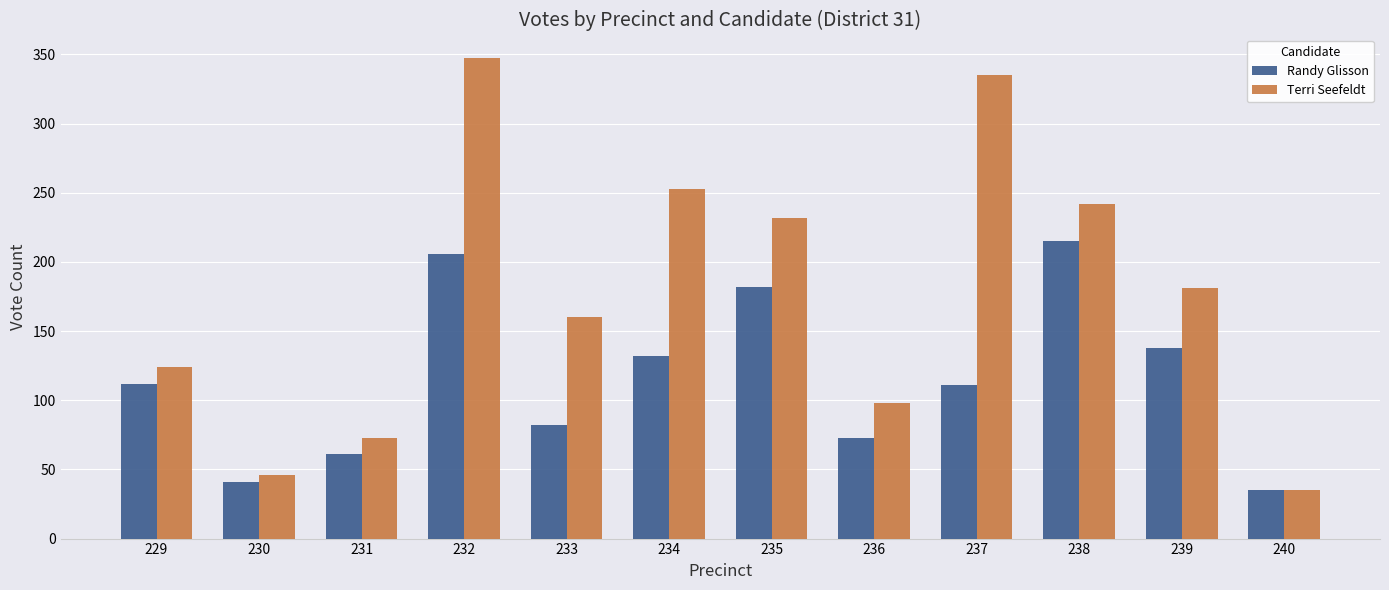

Are the bars horizontal?

No